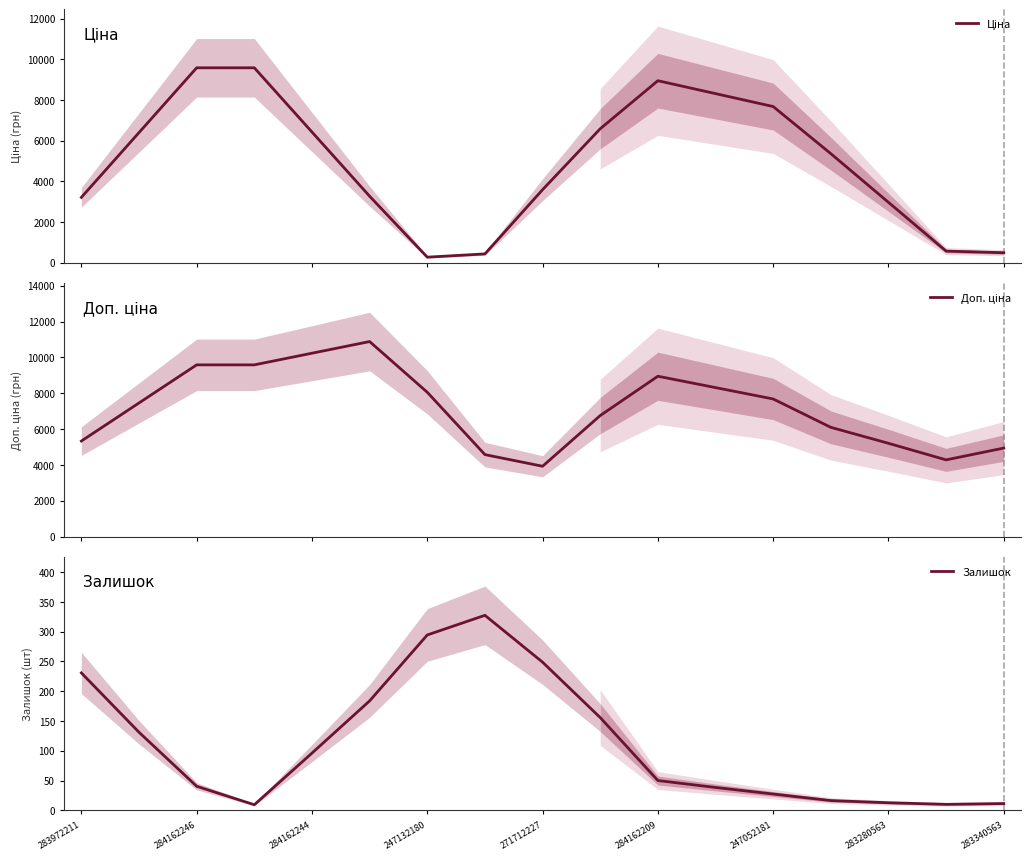

What is the maximum value for Залишок?

327.3